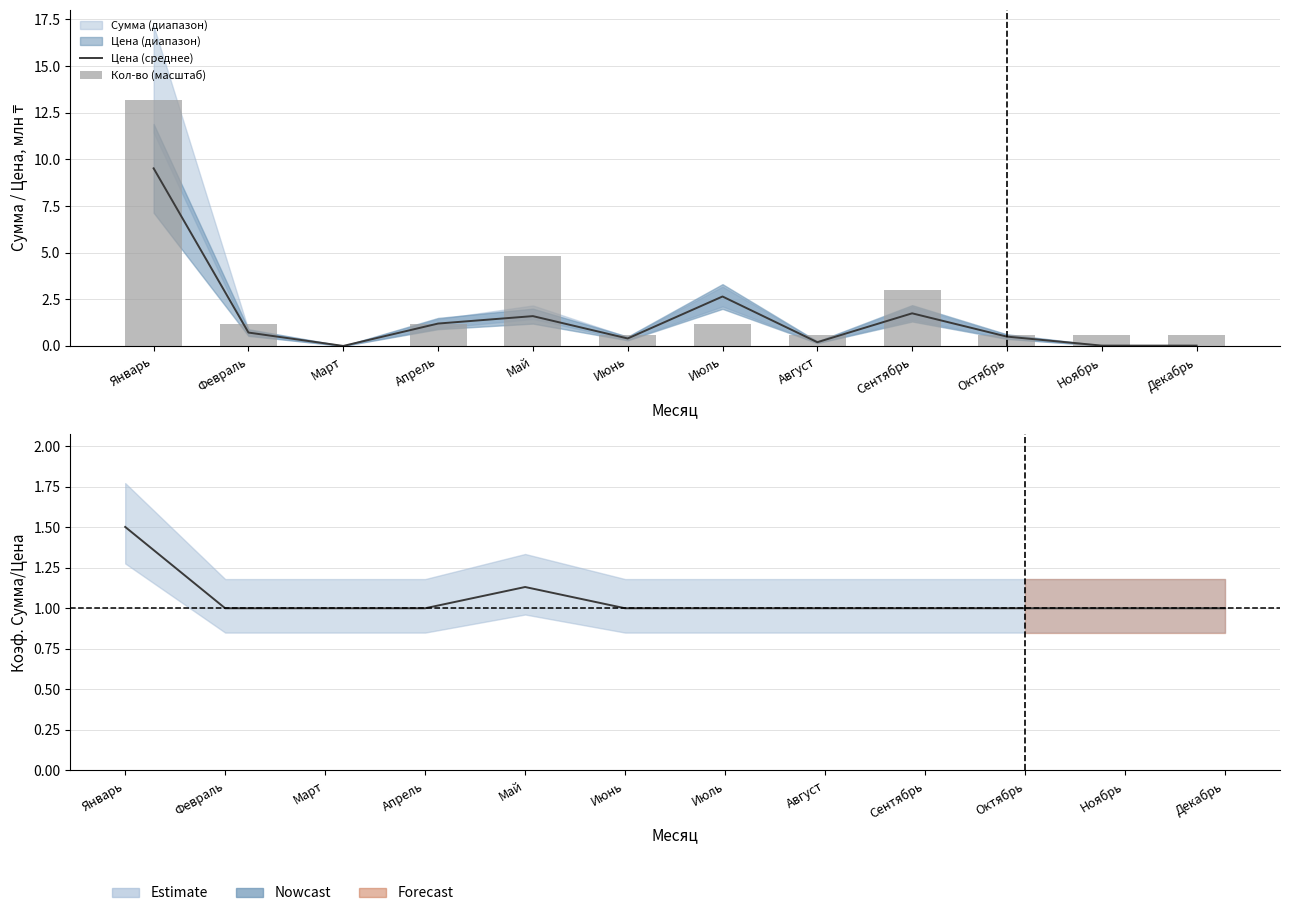

Is the value of Цена (среднее) at Ноябрь greater than the value of Кол-во (масштаб) at Апрель?

No